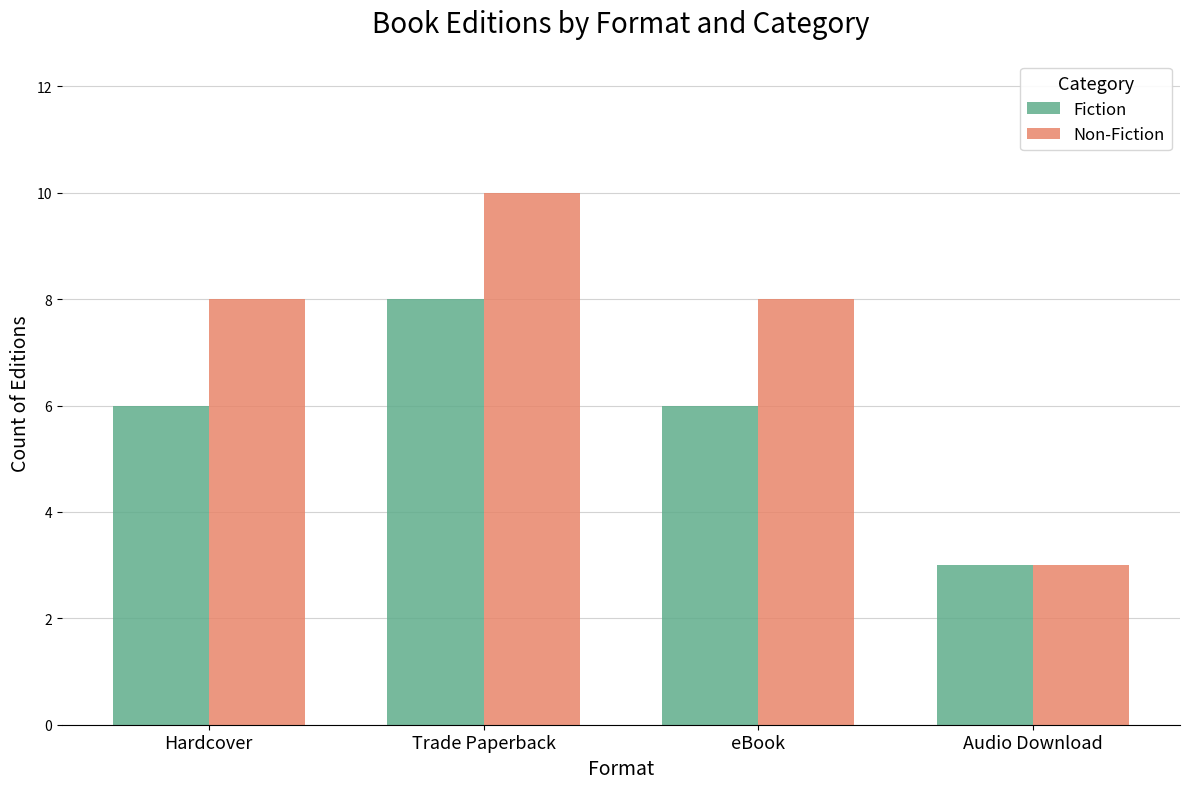

What are all the series names shown in the legend?

Fiction, Non-Fiction